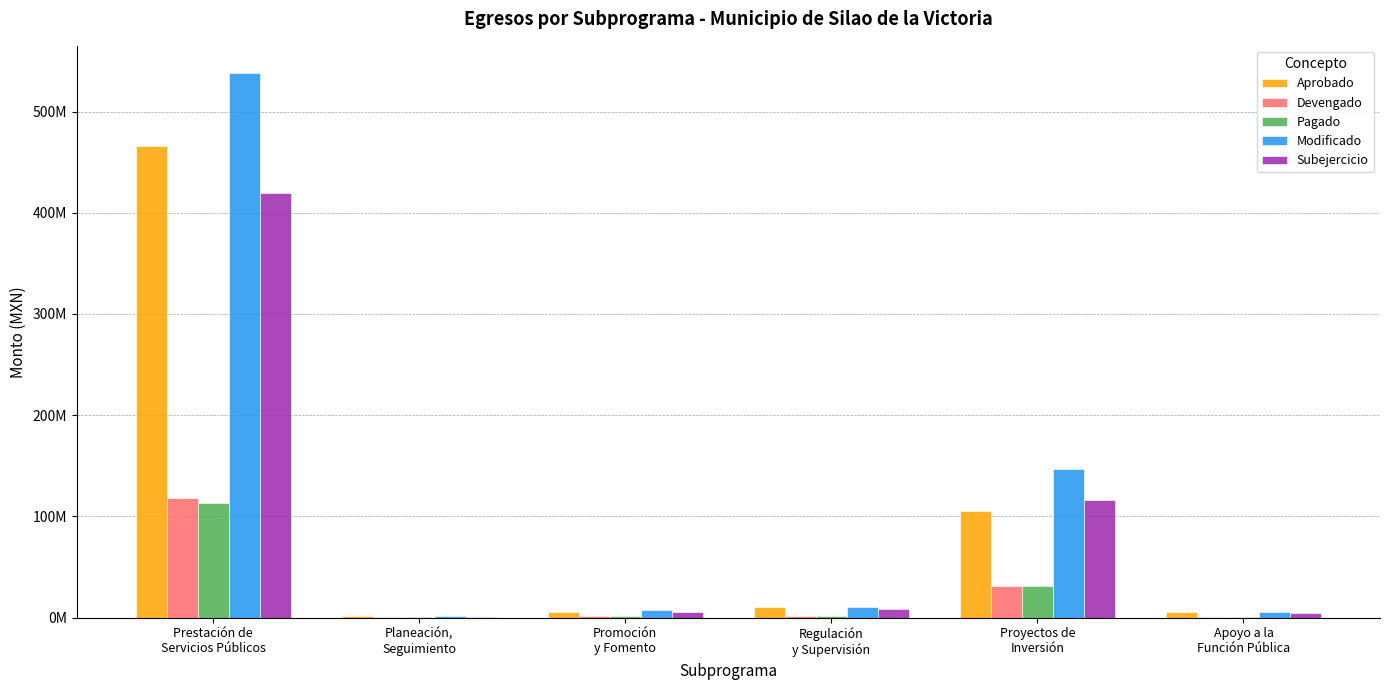

What are all the series names shown in the legend?

Aprobado, Devengado, Pagado, Modificado, Subejercicio